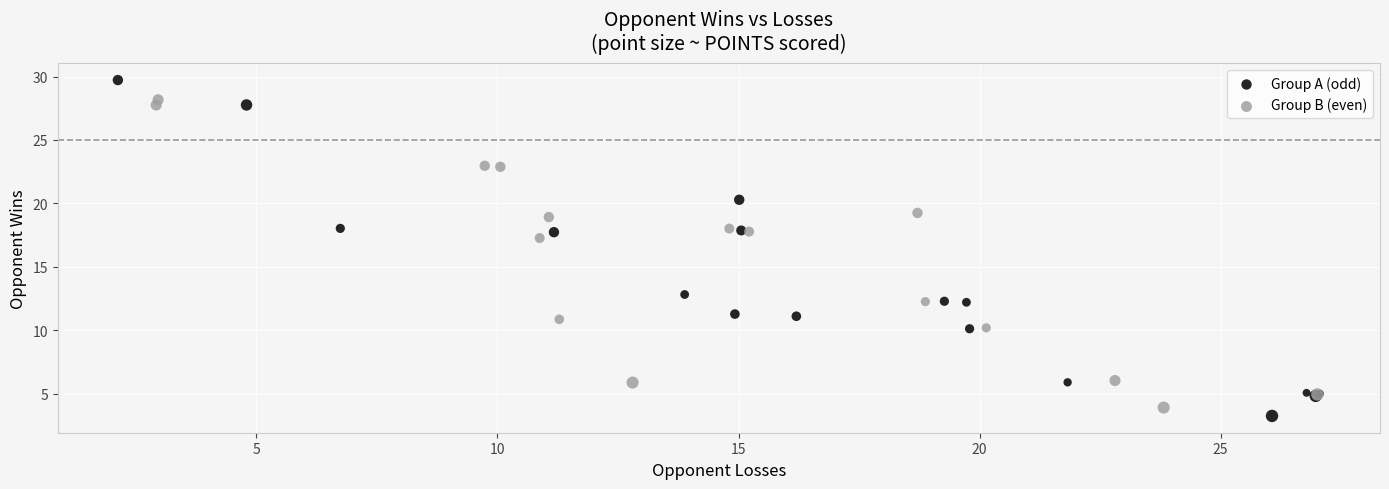

Which series contains the lowest Y value?

Group A (odd)